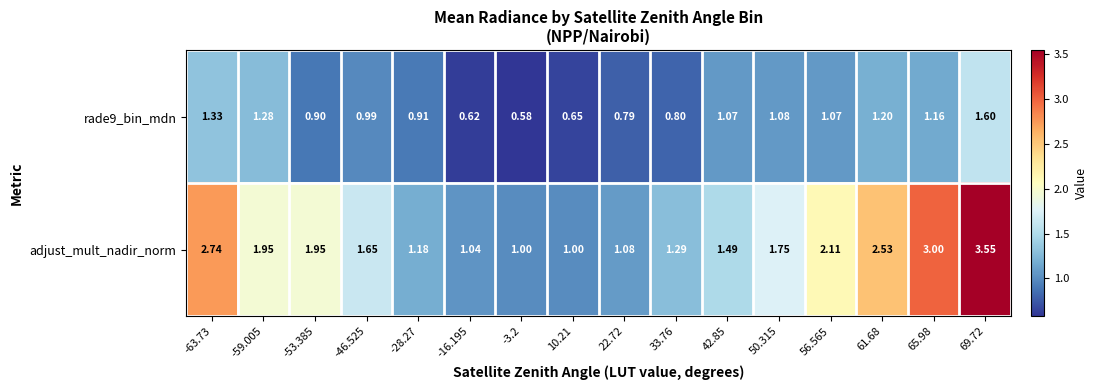

Which series has the largest total across all categories?

adjust_mult_nadir_norm